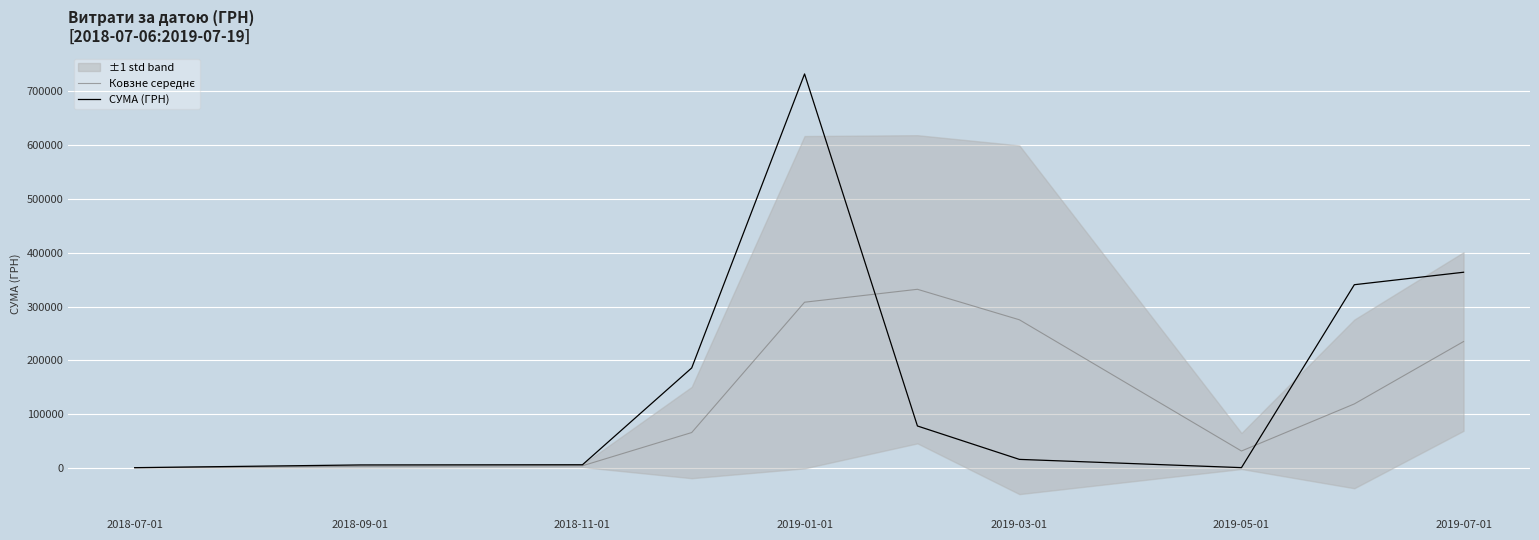

What position from the right is 2018-07-01?

10